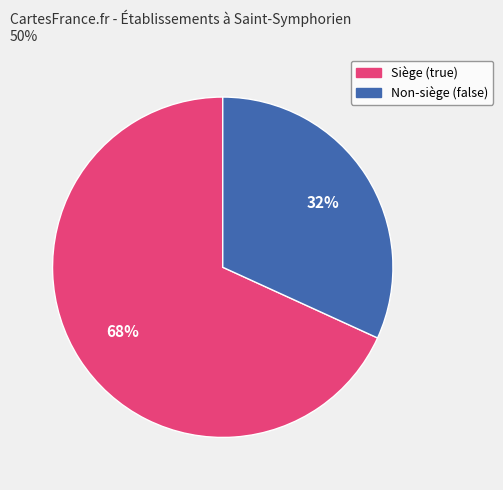

To the nearest percent, what is the average slice percentage?

50%